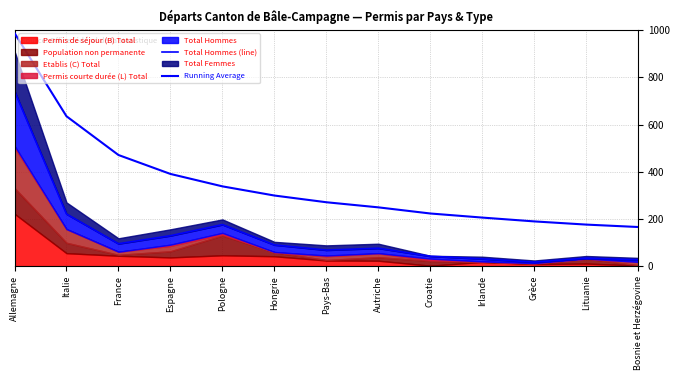

Which has a higher value, Allemagne or Lituanie?

Allemagne